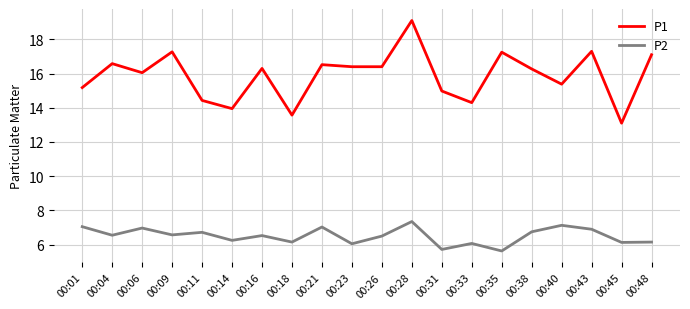

Which series has the widest spread of values?

P1